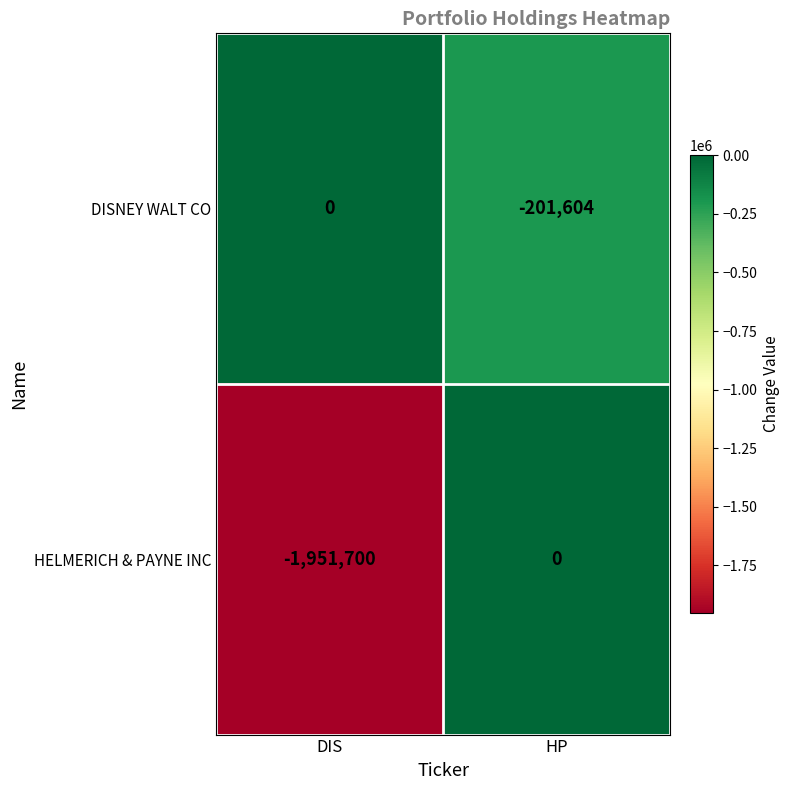

Where is DISNEY WALT CO nearest to the value -100802?

DIS